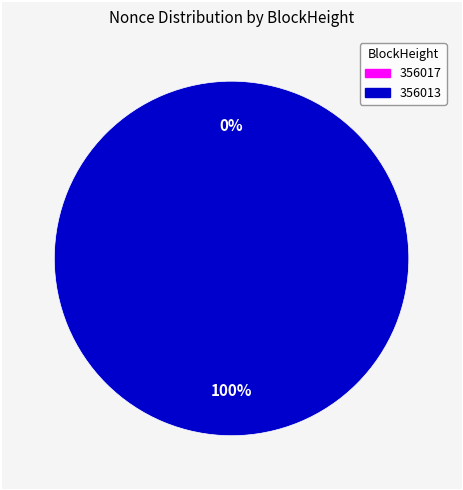

Is it true that 356017 is 0% of the pie?

True